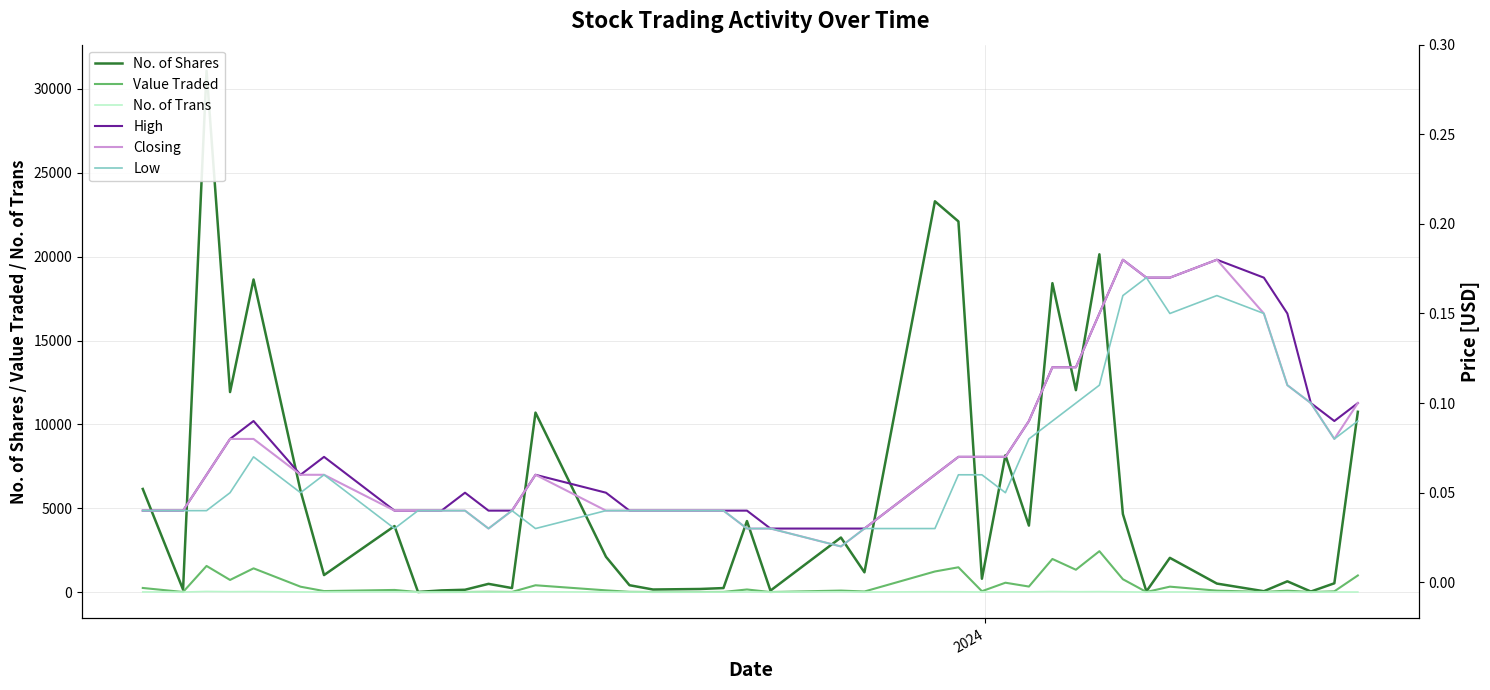

True or false: High has more than 2 interior local peaks.

True